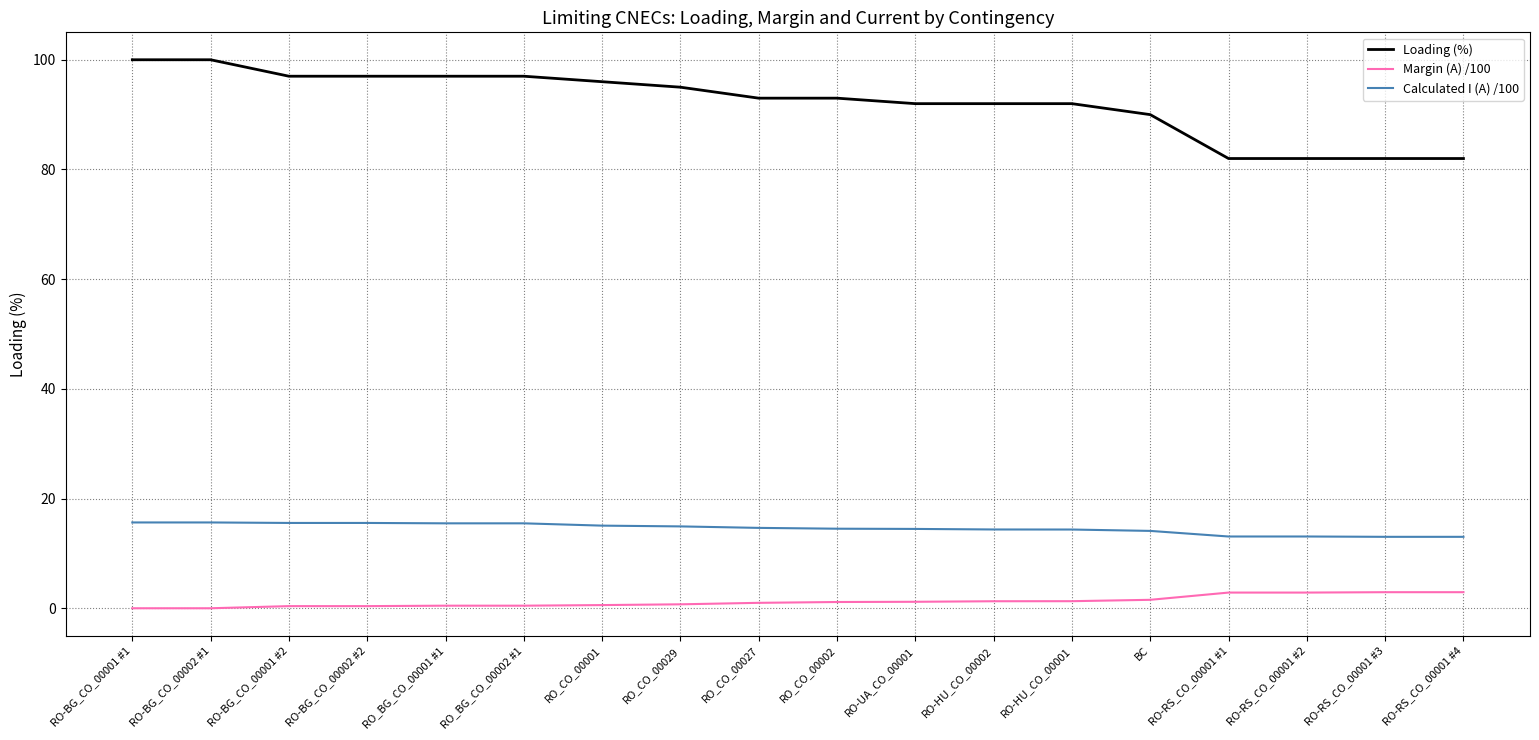

True or false: Calculated I (A) /100 has a value of 4.6 at RO-RS_CO_00001 #3.

False